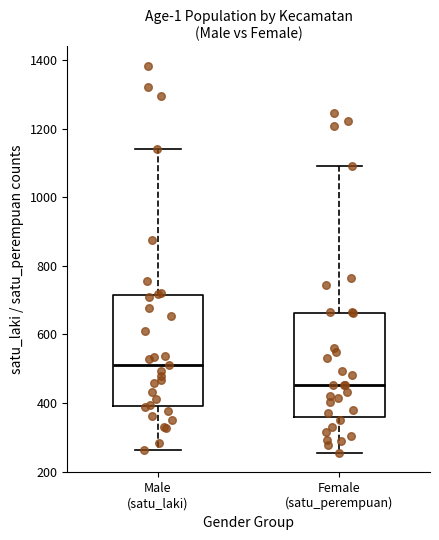

Comparing the boxes themselves (not the whiskers), which one is the tallest?

Male (satu_laki)